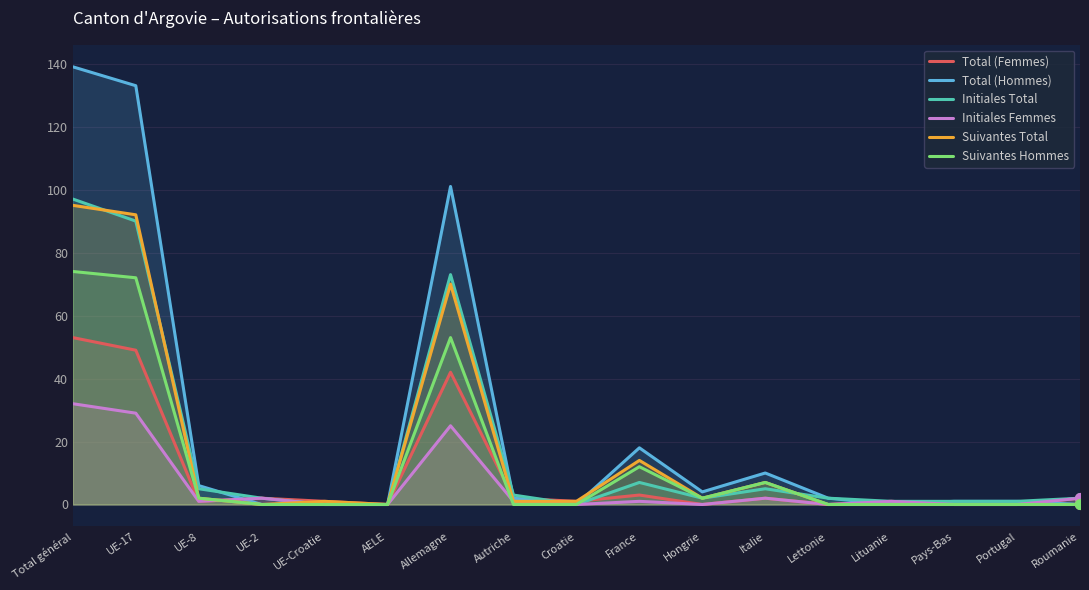

True or false: Initiales Total has more than 0 interior local peaks.

True